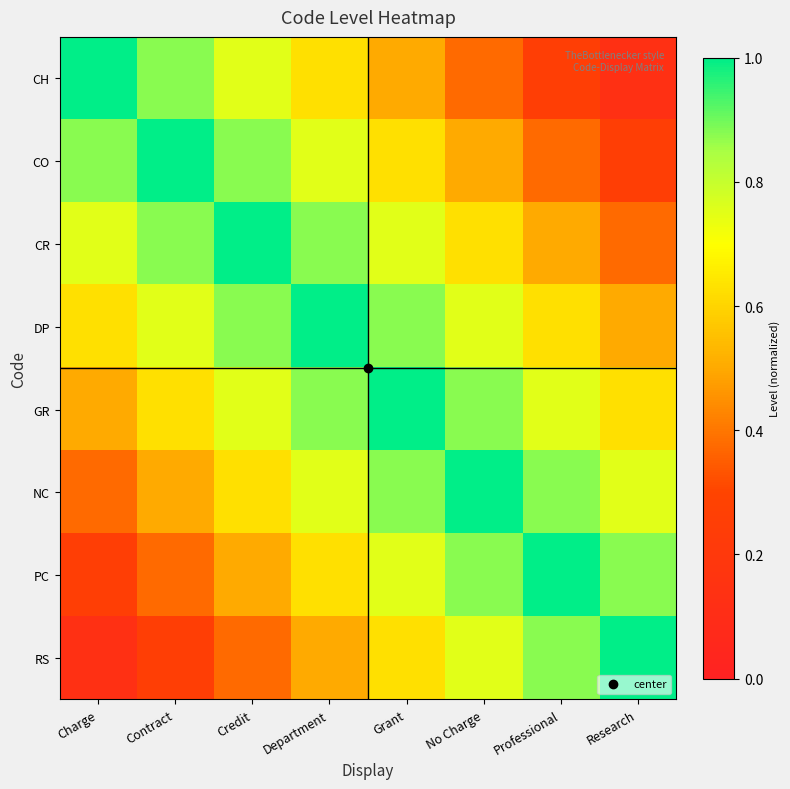

At Department, list the series in order from largest to smallest.

DP, CR, GR, CO, NC, CH, PC, RS